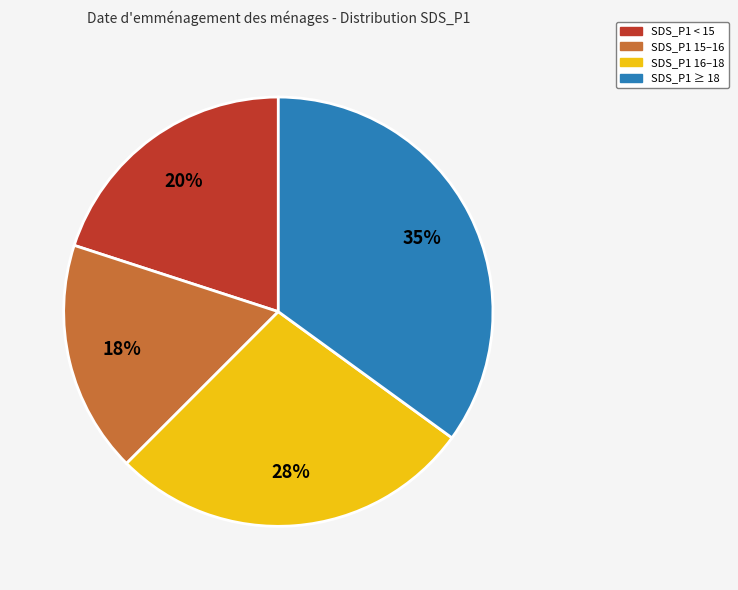

To the nearest percent, what is the average slice percentage?

25%